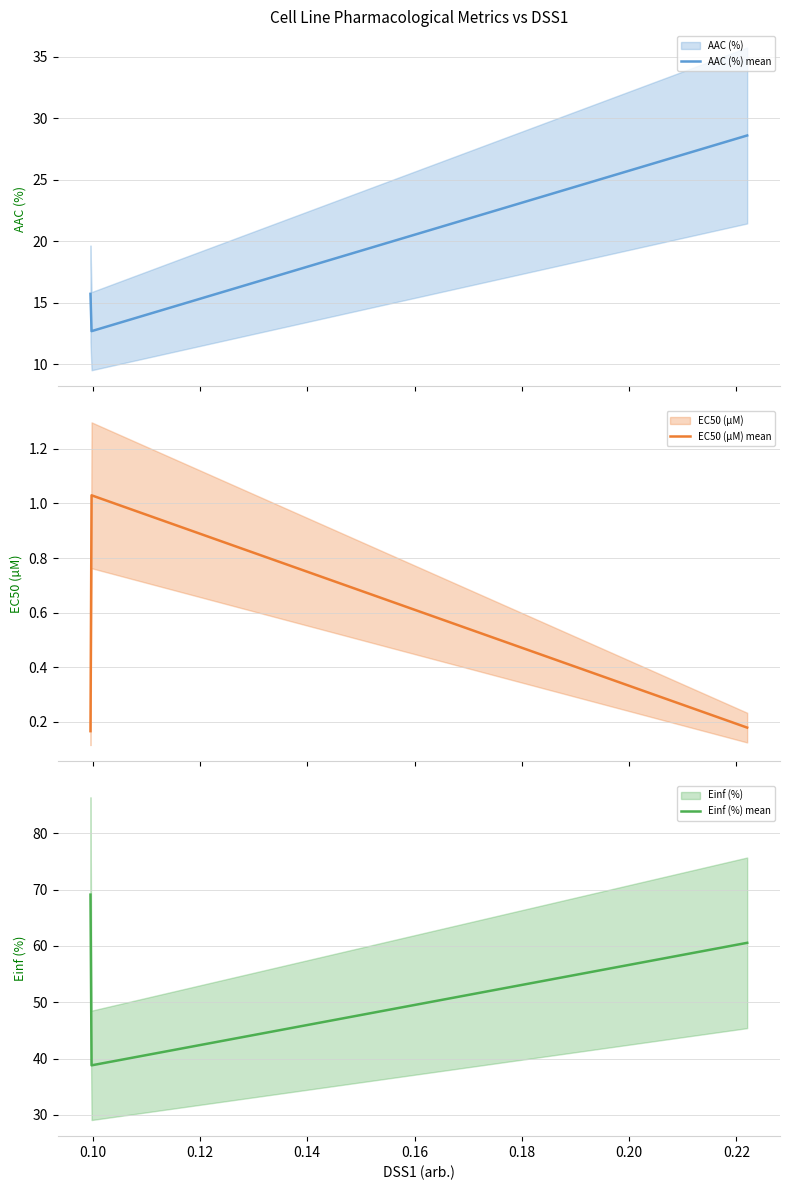

How many values in the AAC (%) mean series exceed 15?

2